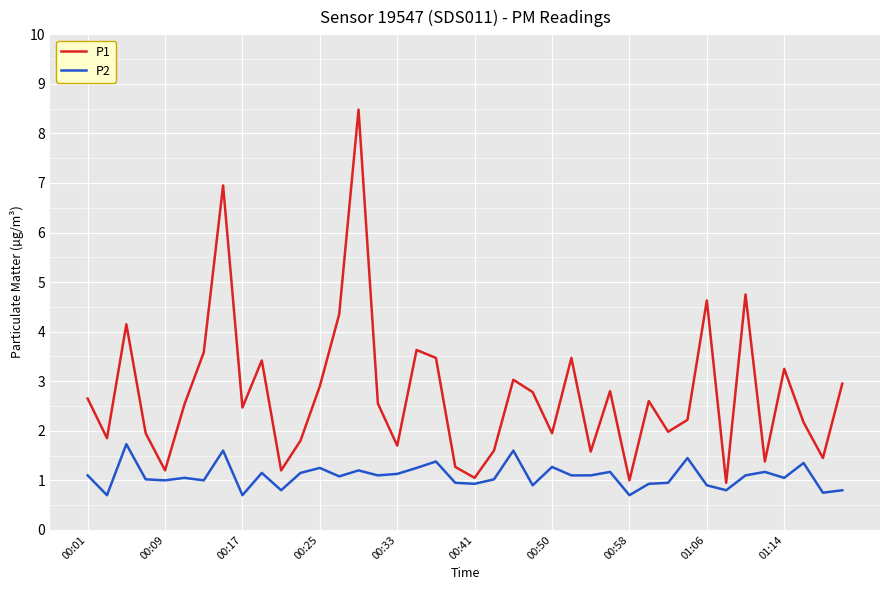

What is the highest value of the P2 series?

1.7